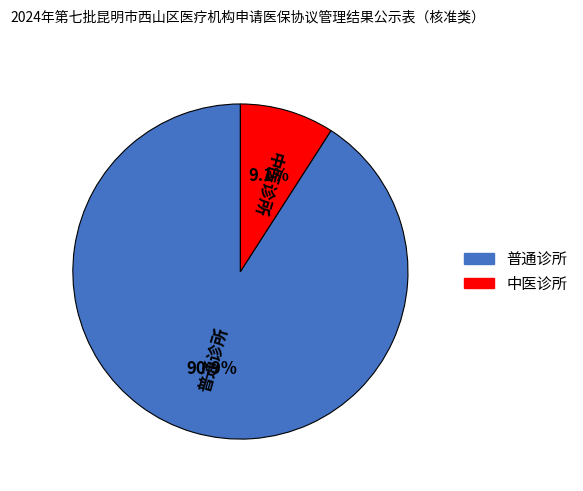

Count the number of slices in the pie.

2